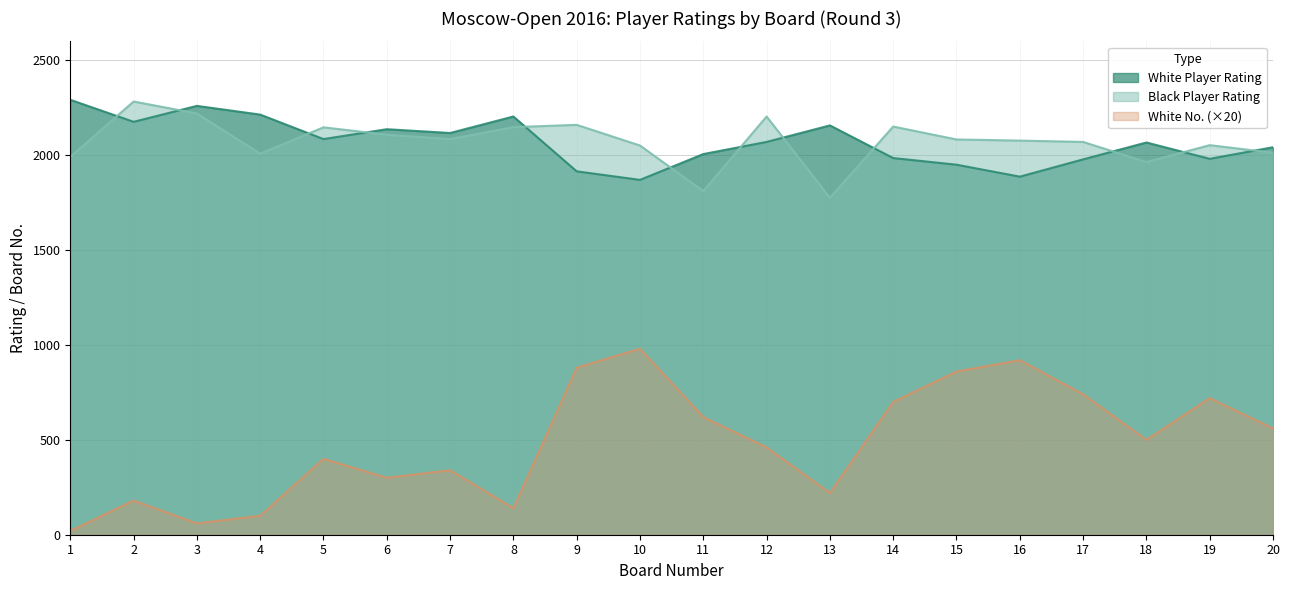

Does the chart display data point markers on the line(s)?

No